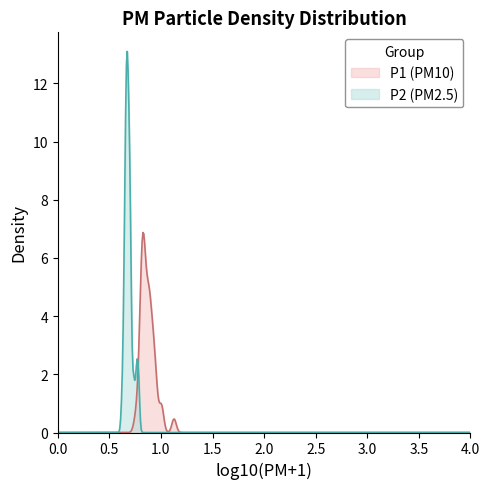

Which series has the largest range (max minus min)?

P2 (PM2.5)